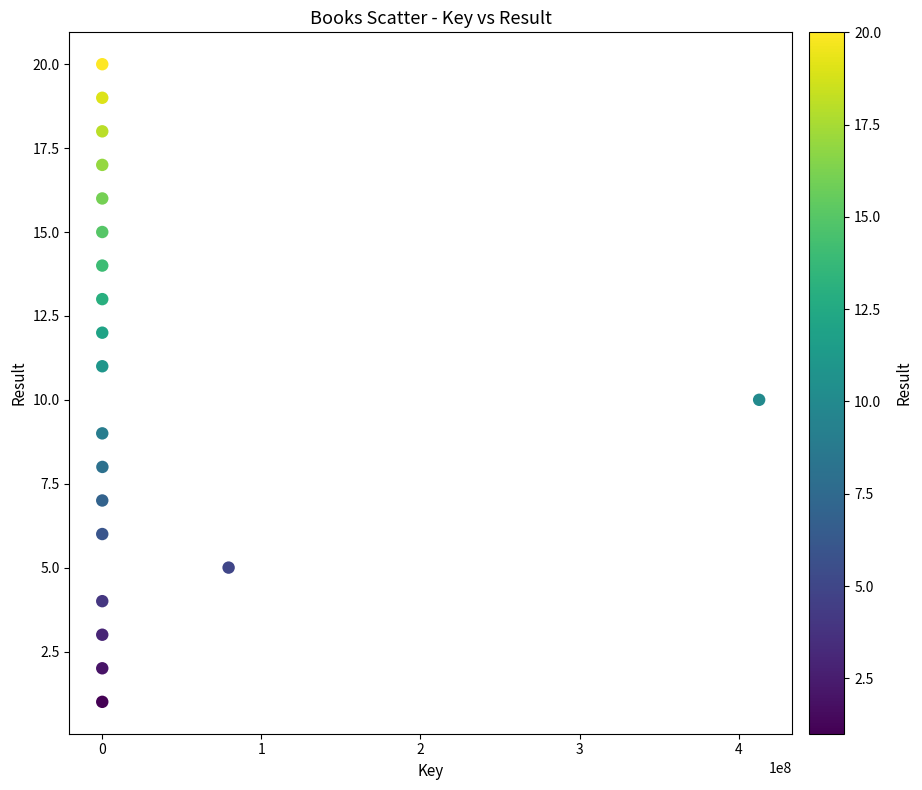

What is the range of Y values (max minus min)?

19